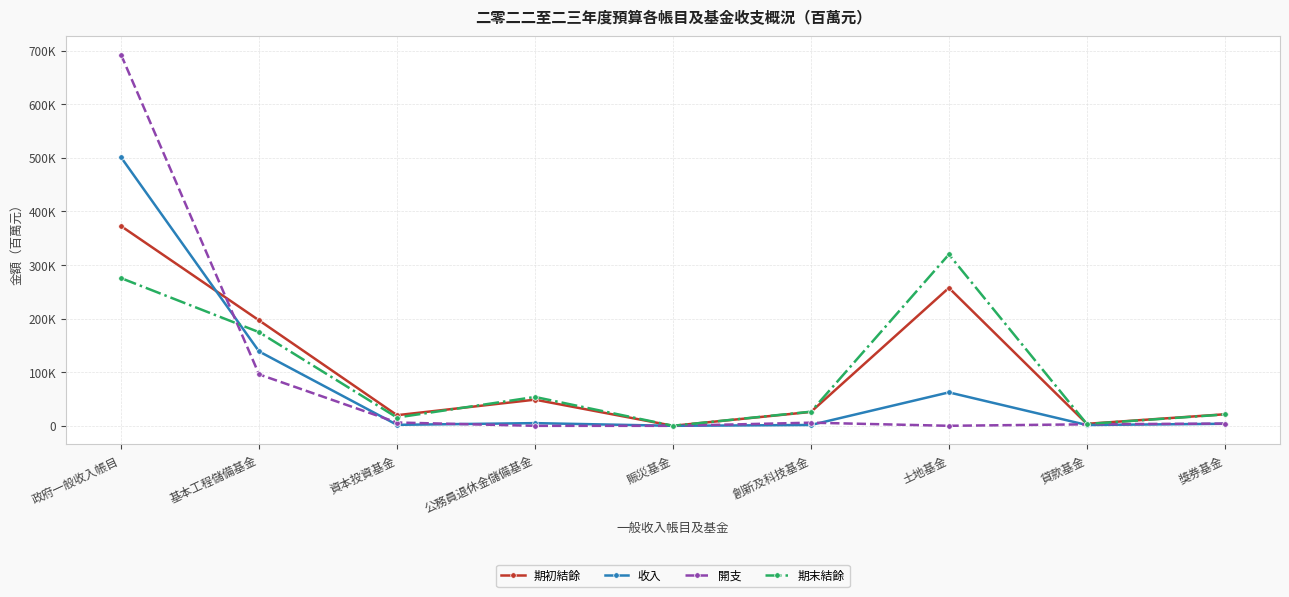

Reading right to left, list all the values displayed in this chart.

期初結餘: 獎券基金=21581	貸款基金=3742	土地基金=257367	創新及科技基金=25937	賑災基金=72	公務員退休金儲備基金=48813	資本投資基金=19833	基本工程儲備基金=196755	政府一般收入帳目=372569
收入: 獎券基金=3845	貸款基金=1532	土地基金=62390	創新及科技基金=1602	賑災基金=7	公務員退休金儲備基金=5051	資本投資基金=1847	基本工程儲備基金=138786	政府一般收入帳目=500798
開支: 獎券基金=4252	貸款基金=2849	土地基金=79	創新及科技基金=5885	賑災基金=0	公務員退休金儲備基金=0	資本投資基金=6196	基本工程儲備基金=95954	政府一般收入帳目=692074
期末結餘: 獎券基金=21174	貸款基金=3425	土地基金=319678	創新及科技基金=26404	賑災基金=100	公務員退休金儲備基金=53864	資本投資基金=15484	基本工程儲備基金=174687	政府一般收入帳目=275522